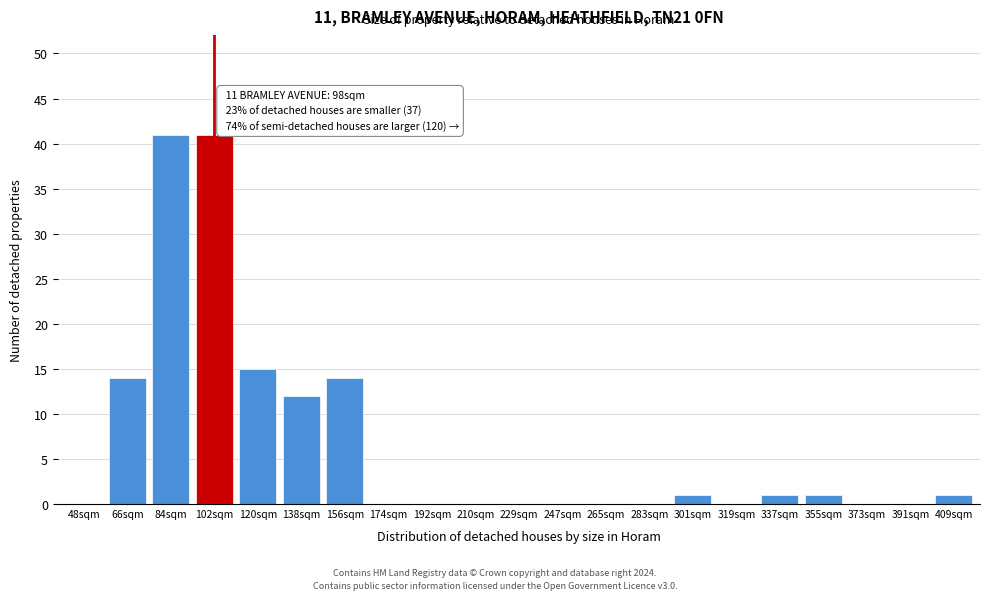

Reading left to right, what are all the values shown in this chart?

48sqm=0	66sqm=14	84sqm=41	102sqm=41	120sqm=15	138sqm=12	156sqm=14	174sqm=0	192sqm=0	210sqm=0	229sqm=0	247sqm=0	265sqm=0	283sqm=0	301sqm=1	319sqm=0	337sqm=1	355sqm=1	373sqm=0	391sqm=0	409sqm=1